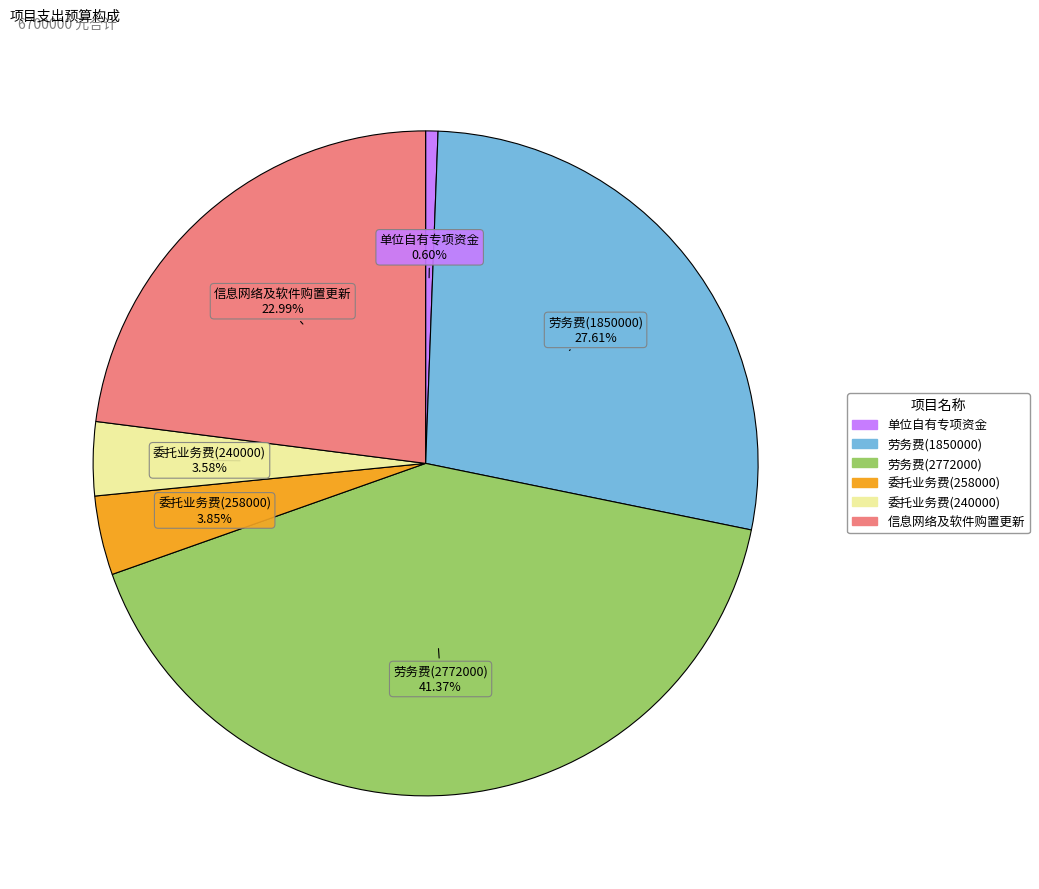

How much of the chart is everything except 信息网络及软件购置更新?

77.0%